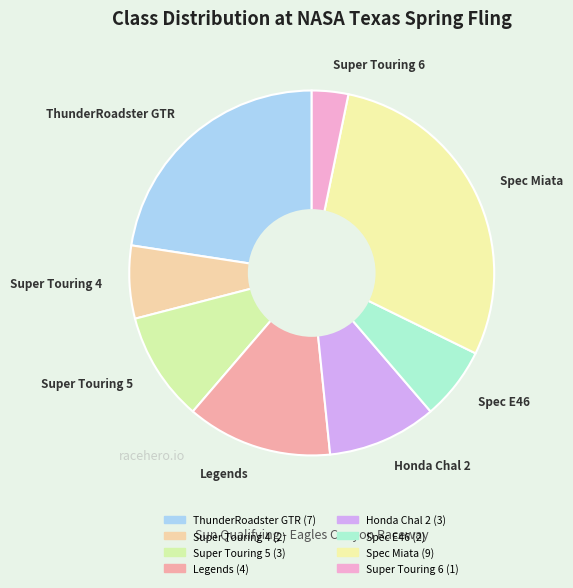

What is the largest slice in the pie chart?

Spec Miata